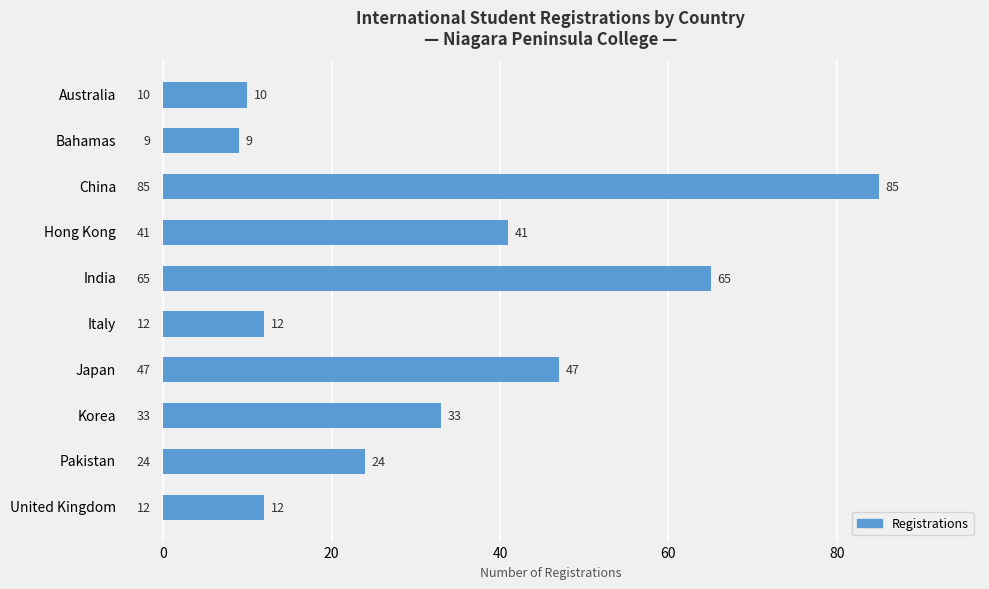

How many data points are less than 33?

5